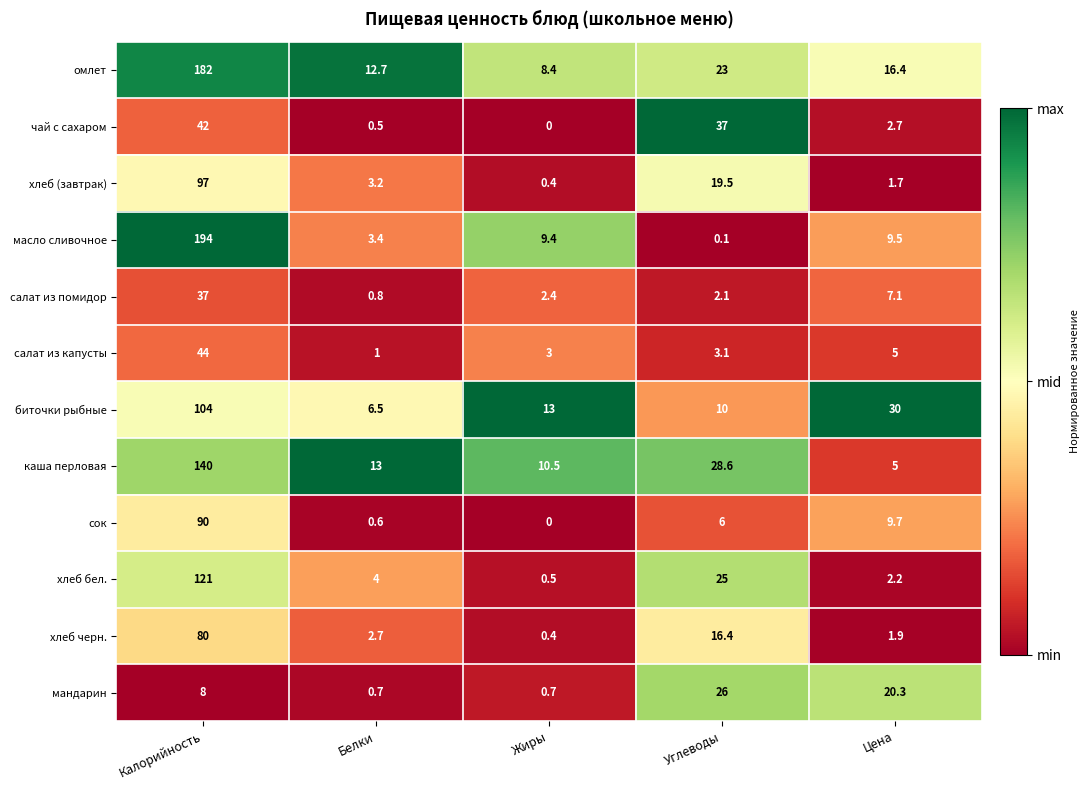

Which category has the lowest value in the хлеб черн. series?

Жиры